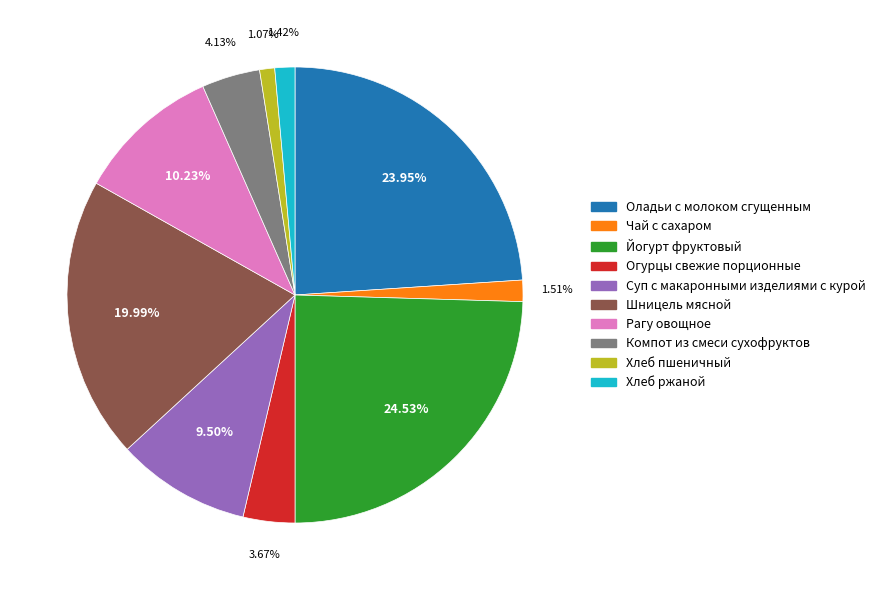

Approximately how many times larger is the value at Огурцы свежие порционные compared to Суп с макаронными изделиями с курой?

0.4